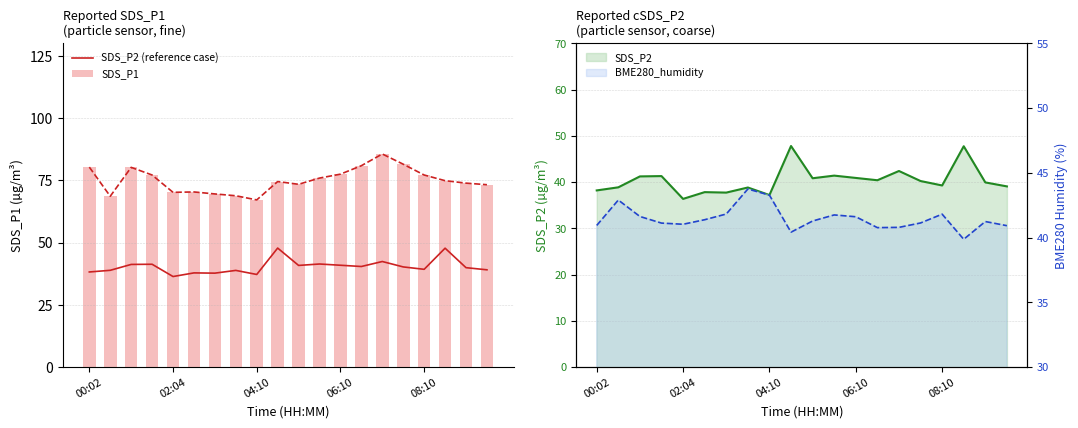

The value of SDS_P2 (reference case) at 08:10 is 39.3. True or false?

True